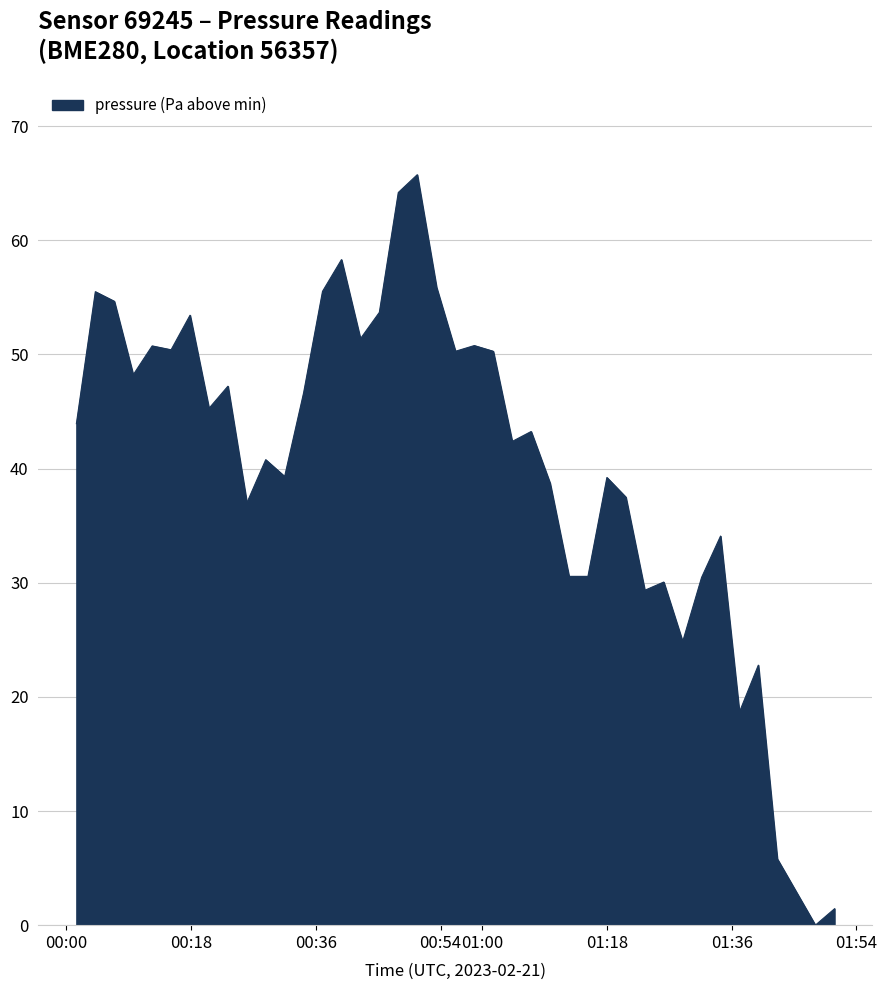

What is the maximum value shown in the chart?

65.8